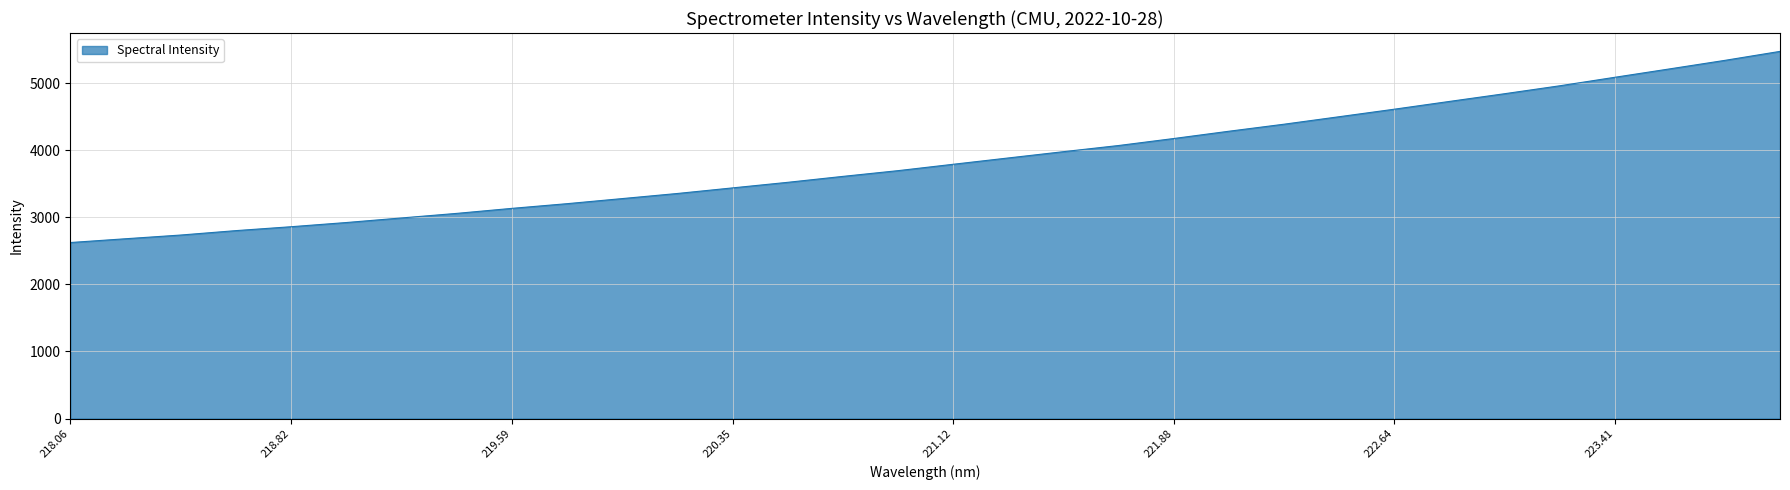

What is the maximum value shown in the chart?

5471.9